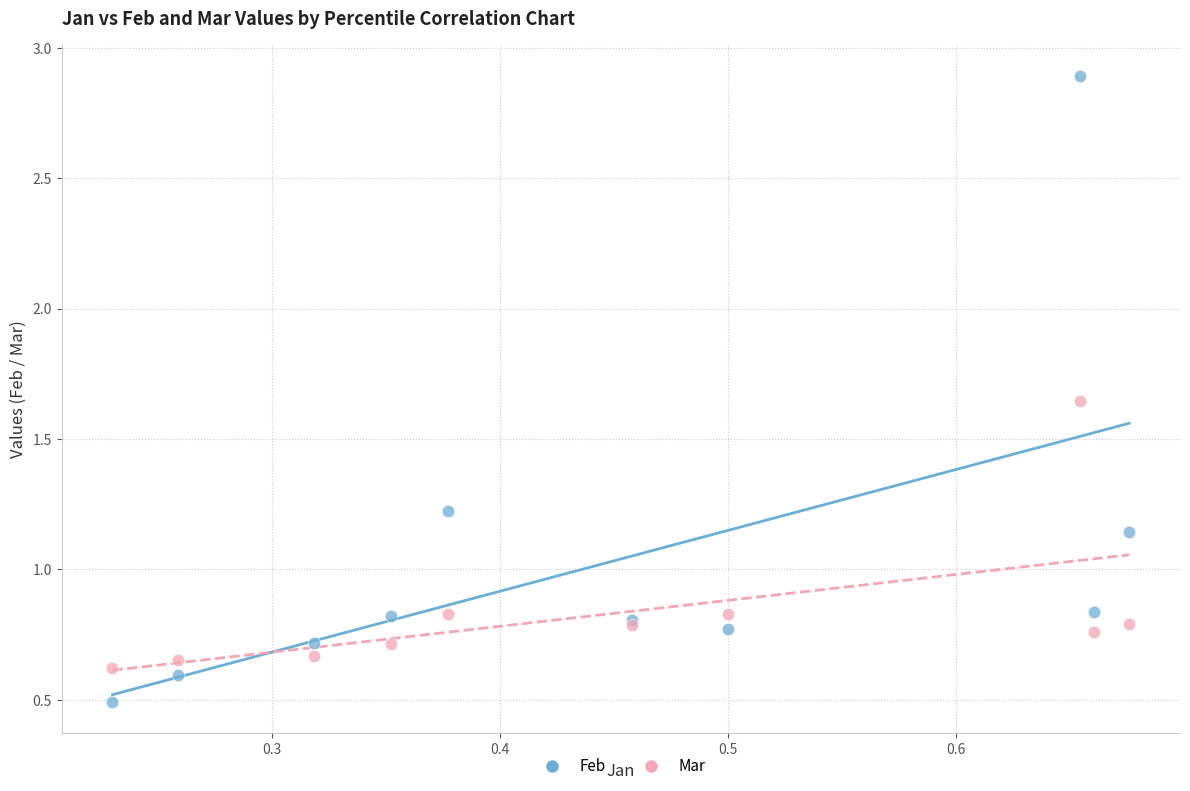

Which series contains the lowest Y value?

Feb